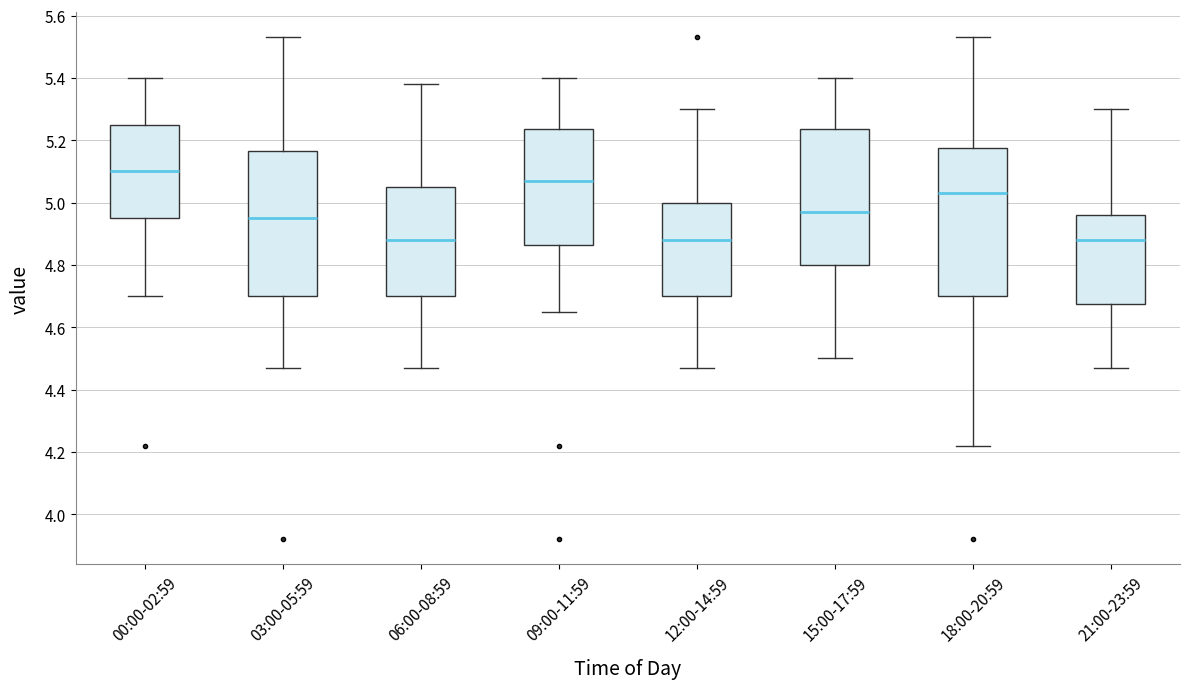

Reading left to right, transcribe this box plot: for each box, give where its median line is, the range the box spans, and where its two whiskers end, as read against the y-axis. The values are not printed on the chart, so give them approximately, as read against the axis.

00:00-02:59: median 5.10, box 4.96 to 5.26, whiskers 4.70 to 5.40
03:00-05:59: median 4.96, box 4.70 to 5.16, whiskers 4.48 to 5.54
06:00-08:59: median 4.88, box 4.70 to 5.06, whiskers 4.48 to 5.38
09:00-11:59: median 5.08, box 4.86 to 5.24, whiskers 4.66 to 5.40
12:00-14:59: median 4.88, box 4.70 to 5.00, whiskers 4.48 to 5.30
15:00-17:59: median 4.98, box 4.80 to 5.24, whiskers 4.50 to 5.40
18:00-20:59: median 5.04, box 4.70 to 5.18, whiskers 4.22 to 5.54
21:00-23:59: median 4.88, box 4.68 to 4.96, whiskers 4.48 to 5.30